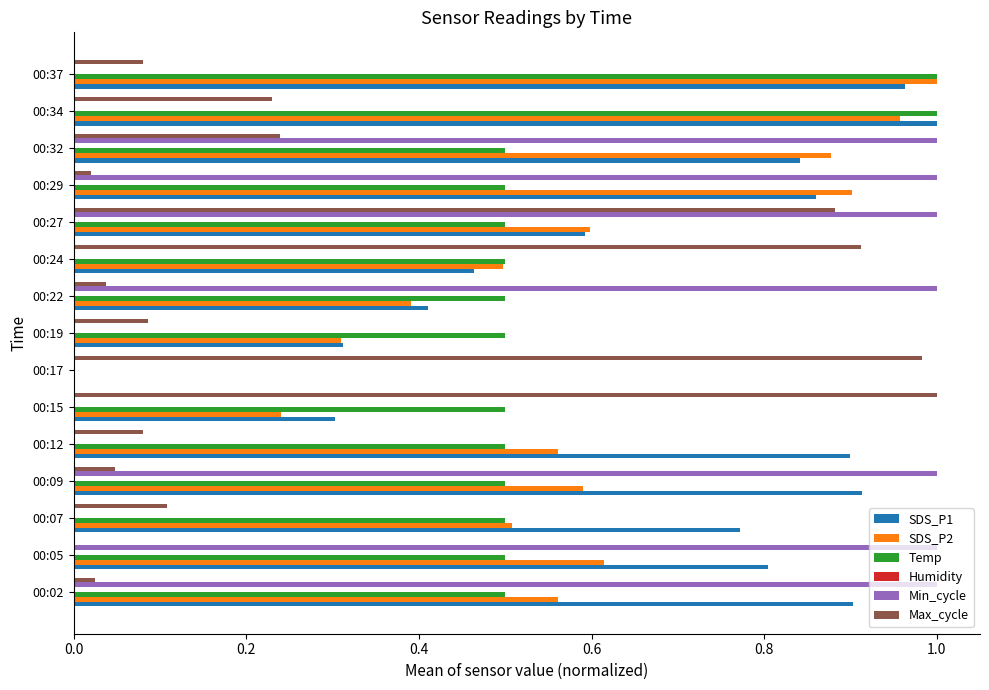

Which series has the largest total across all categories?

SDS_P1